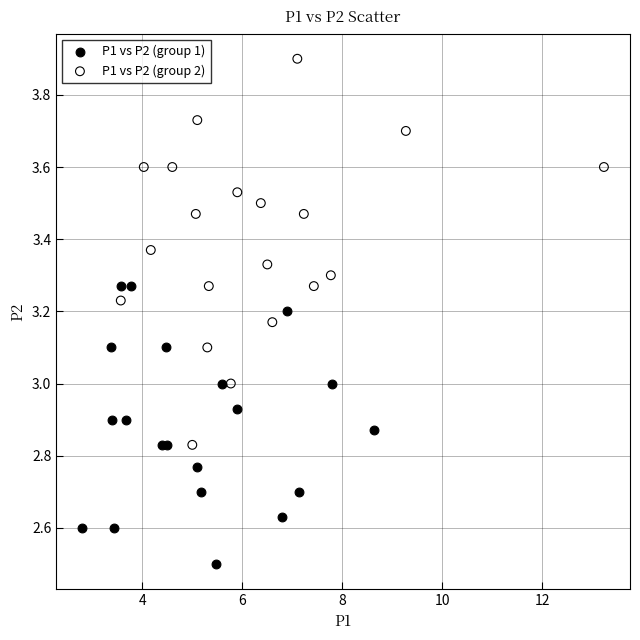

Which series reaches the maximum Y coordinate?

P1 vs P2 (group 2)